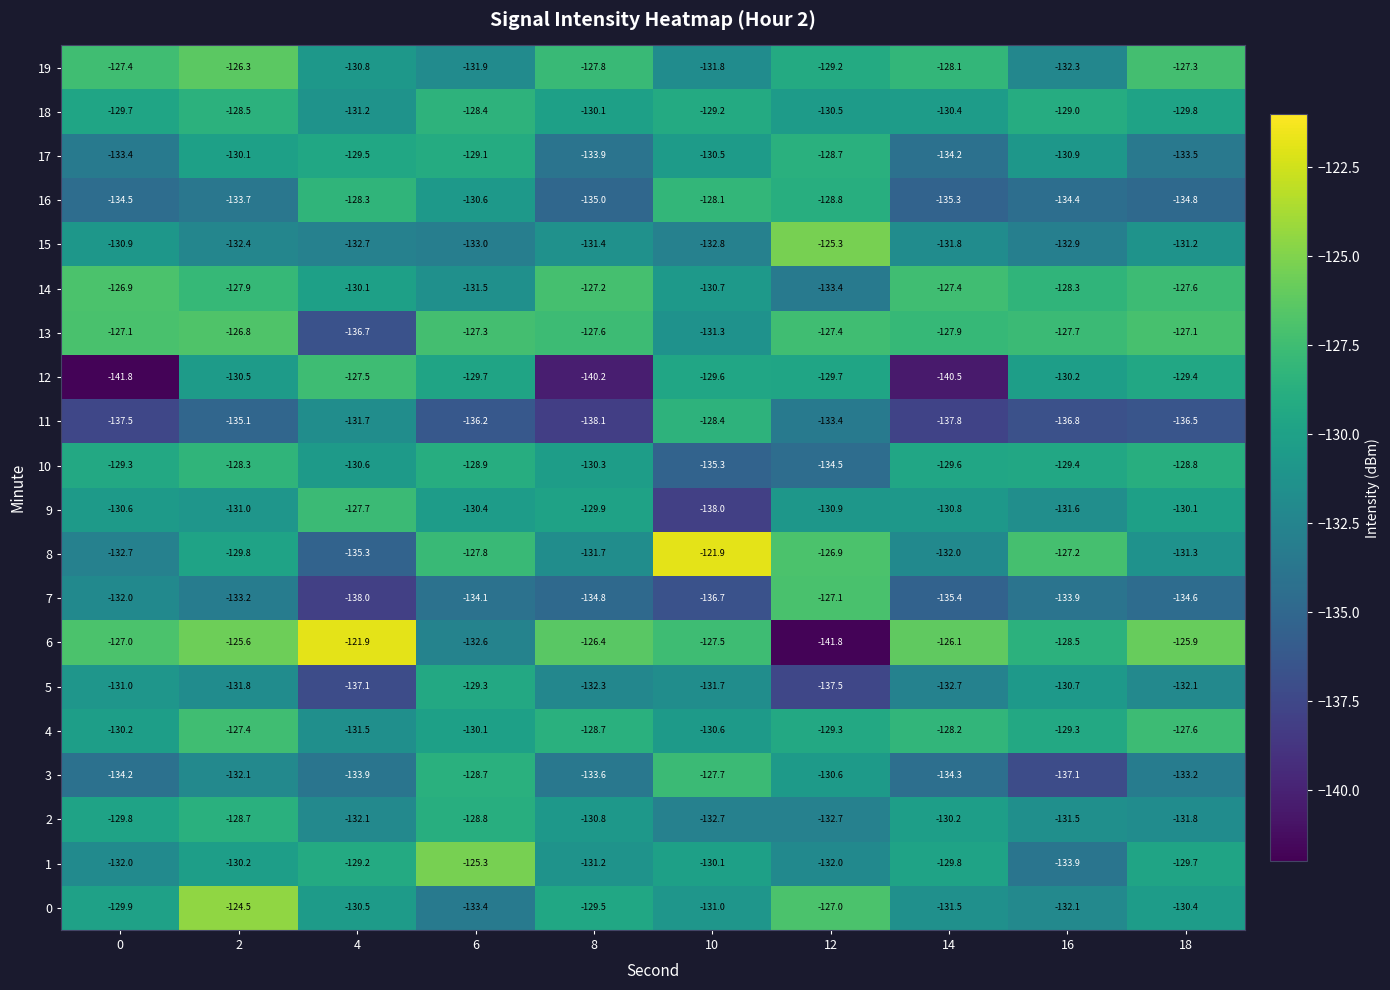

Which series changed the most between 12 and 18?

6